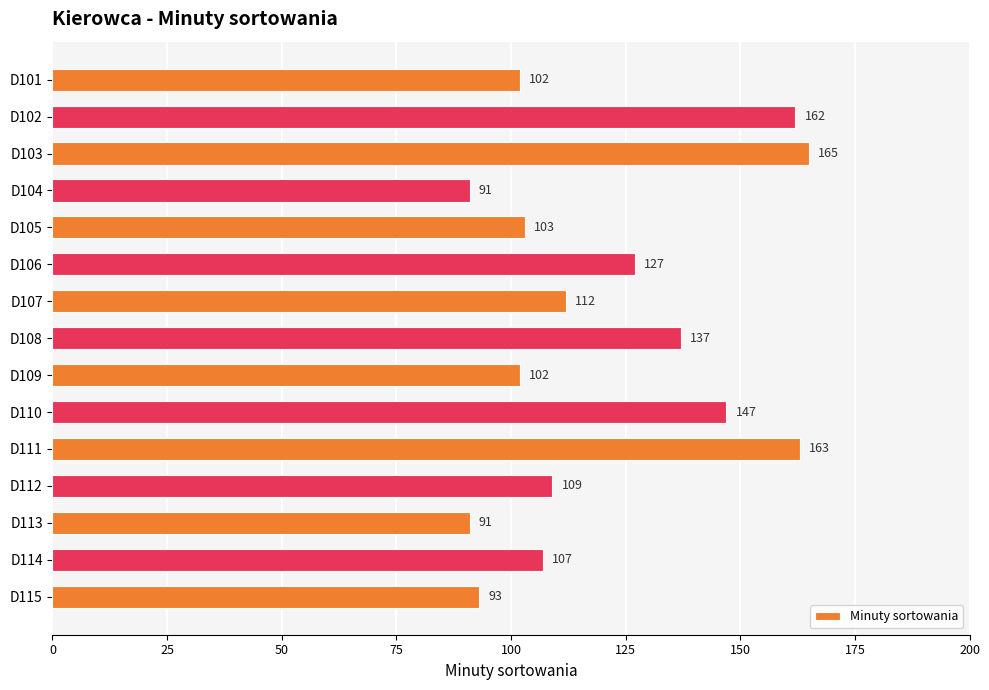

What is the approximate value at D102?

162